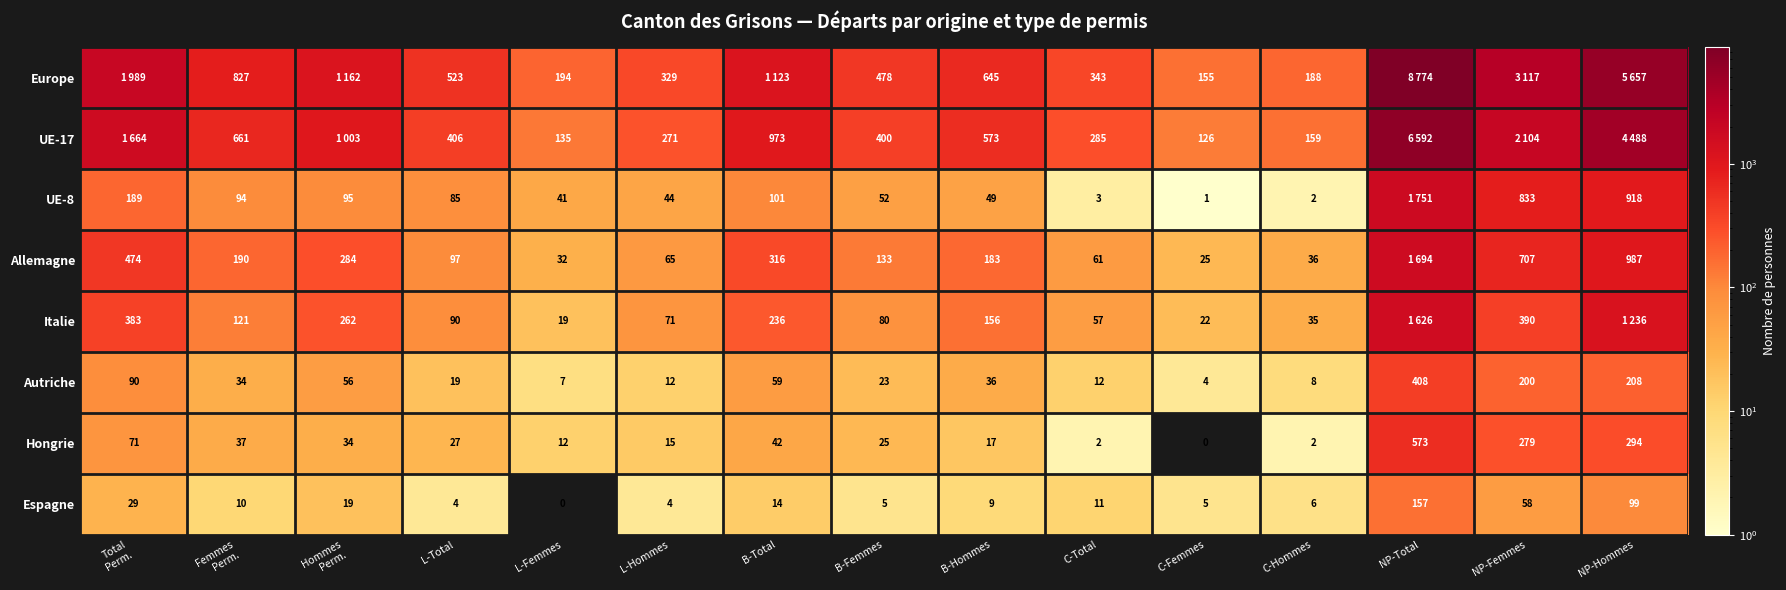

Is it true that Espagne equals 56 at NP-Total?

False